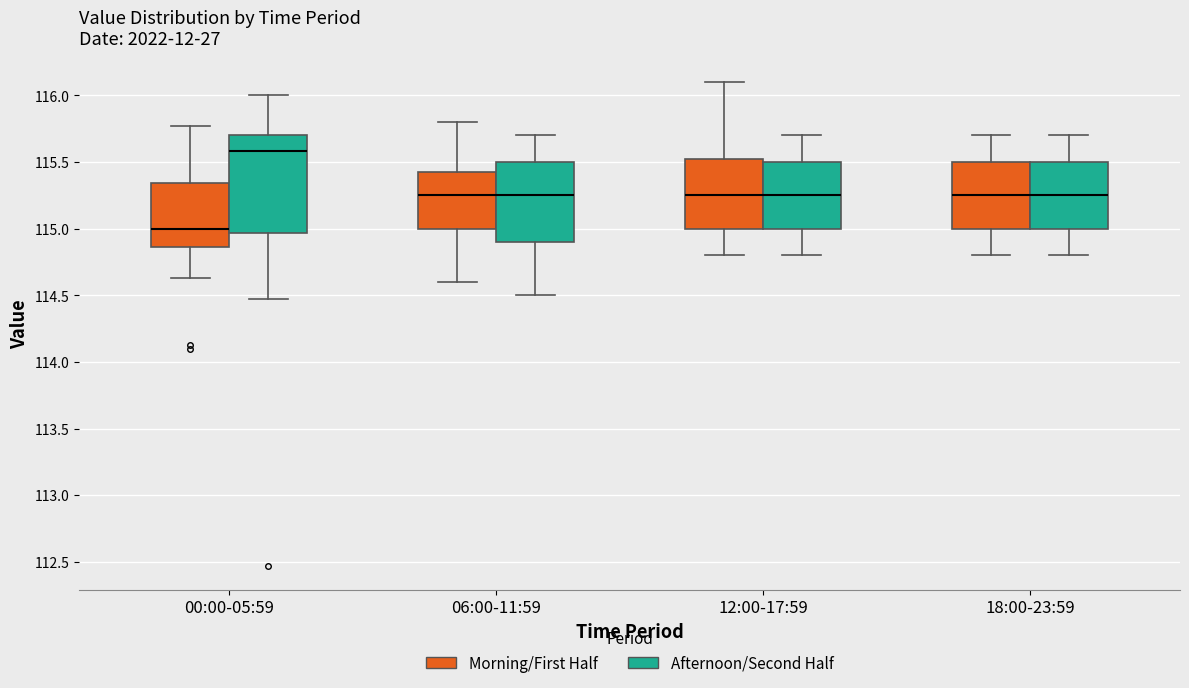

Which box is the tallest, from its lower edge to its upper edge?

00:00-05:59 (Afternoon/Second Half)